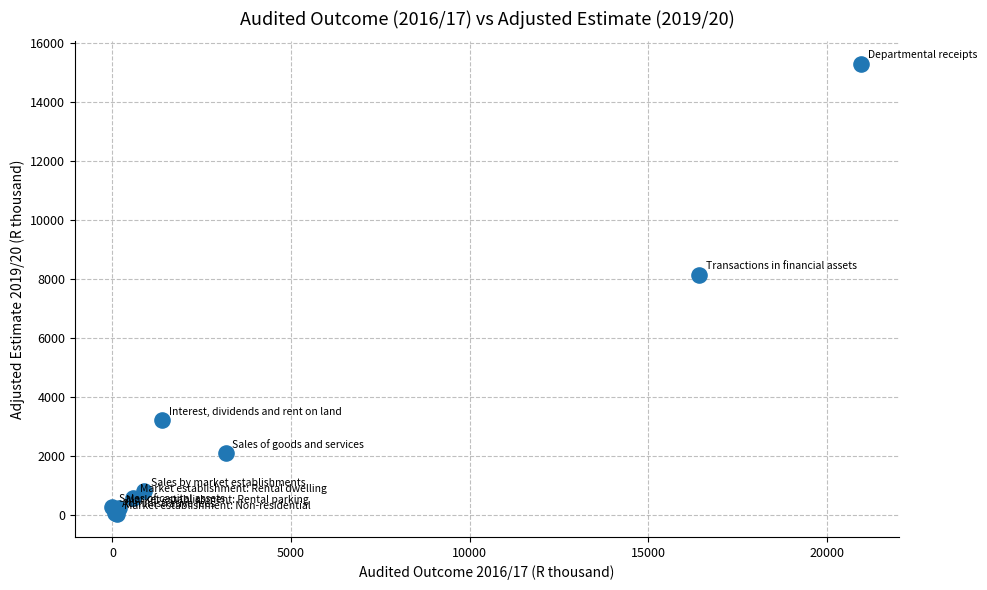

What Y value in the scatter plot is closest to 7643?

8129